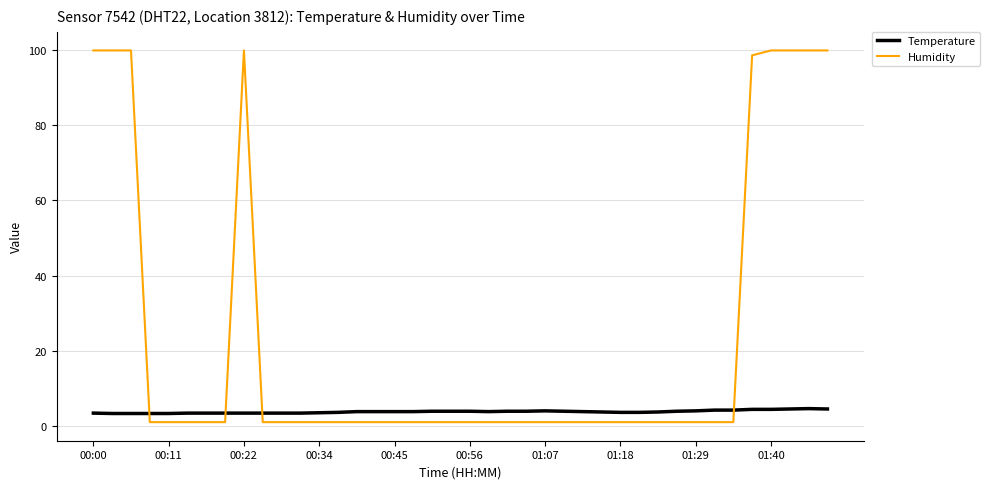

What is the difference between the maximum and second lowest values in the Humidity series?

98.9